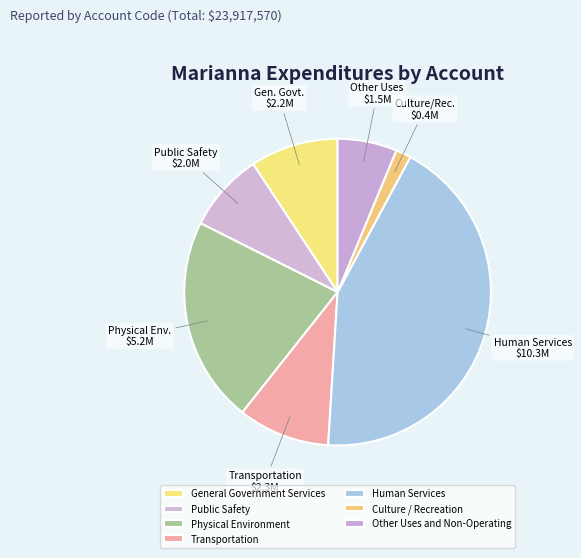

To the nearest percent, what portion does Public Safety represent?

8%